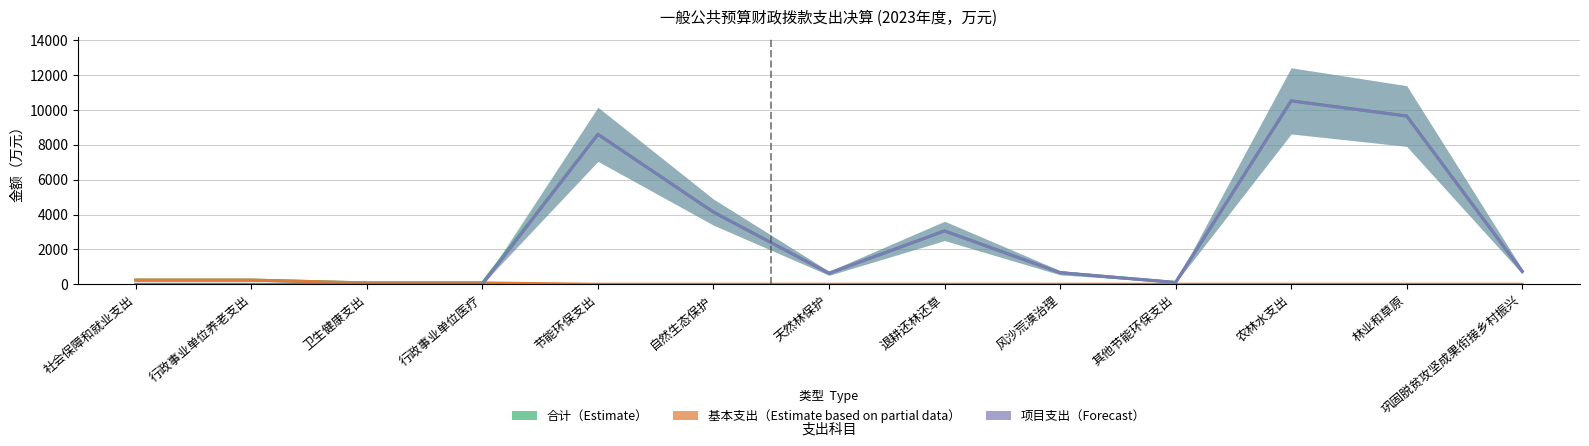

True or false: 项目支出 and 合计 intersect in this chart.

False